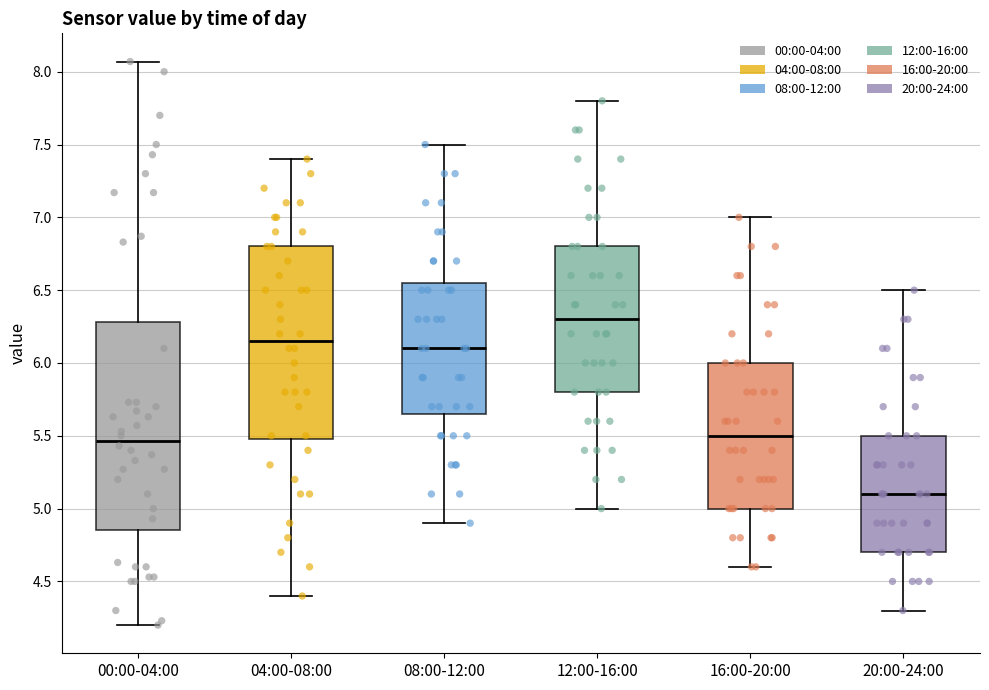

Reading left to right, read every box against the y-axis: the position of its median line, the range the box covers, and the ends of its whiskers. The values are not printed on the chart, so give them approximately, as read against the axis.

00:00-04:00: median 5.45, box 4.85 to 6.30, whiskers 4.20 to 8.05
04:00-08:00: median 6.15, box 5.50 to 6.80, whiskers 4.40 to 7.40
08:00-12:00: median 6.10, box 5.65 to 6.55, whiskers 4.90 to 7.50
12:00-16:00: median 6.30, box 5.80 to 6.80, whiskers 5.00 to 7.80
16:00-20:00: median 5.50, box 5.00 to 6.00, whiskers 4.60 to 7.00
20:00-24:00: median 5.10, box 4.70 to 5.50, whiskers 4.30 to 6.50